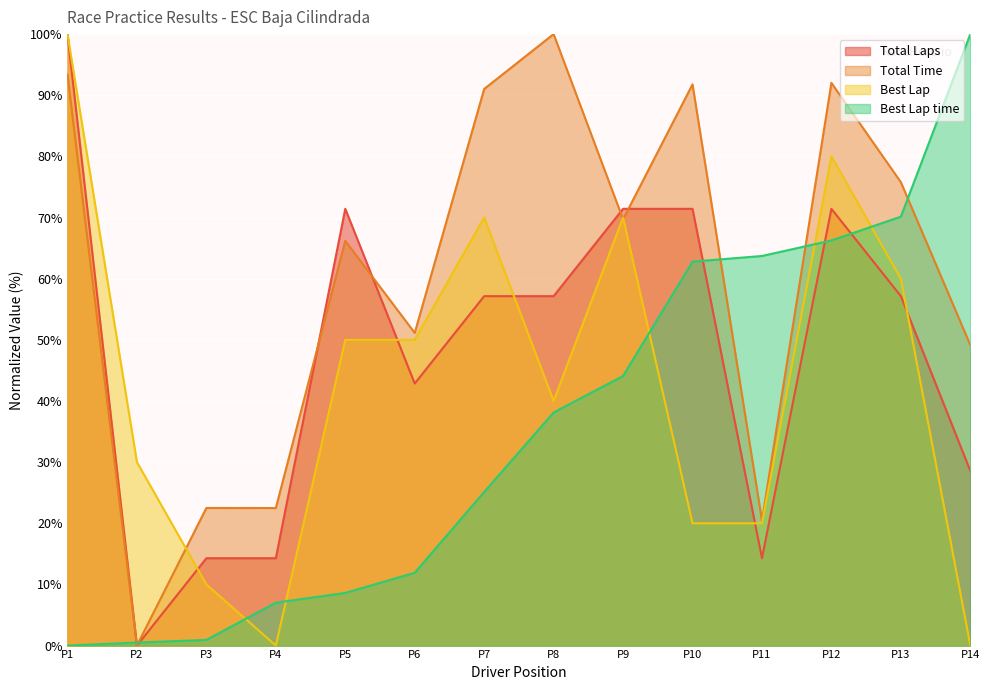

The value of Best Lap time at P9 is 44.1. True or false?

True